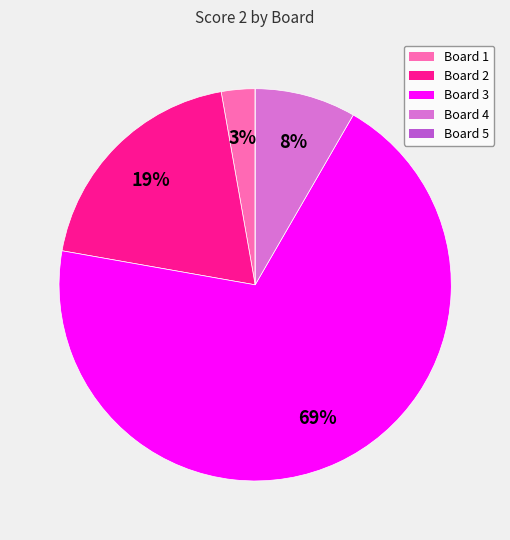

To the nearest percent, what is the average slice percentage?

20%